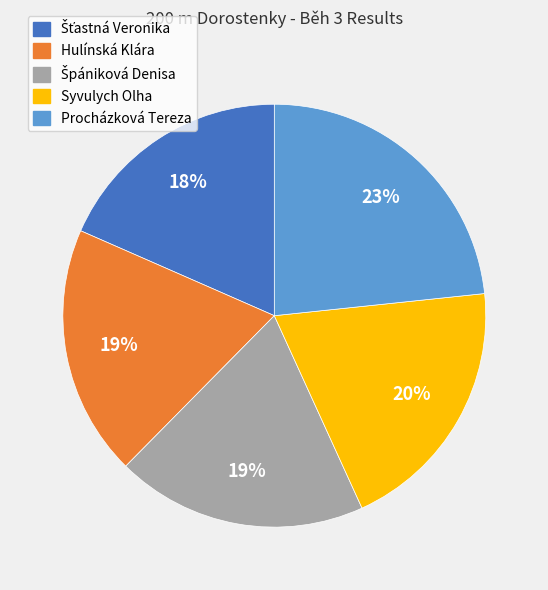

To the nearest percent, what percentage of the pie is Procházková Tereza?

23%